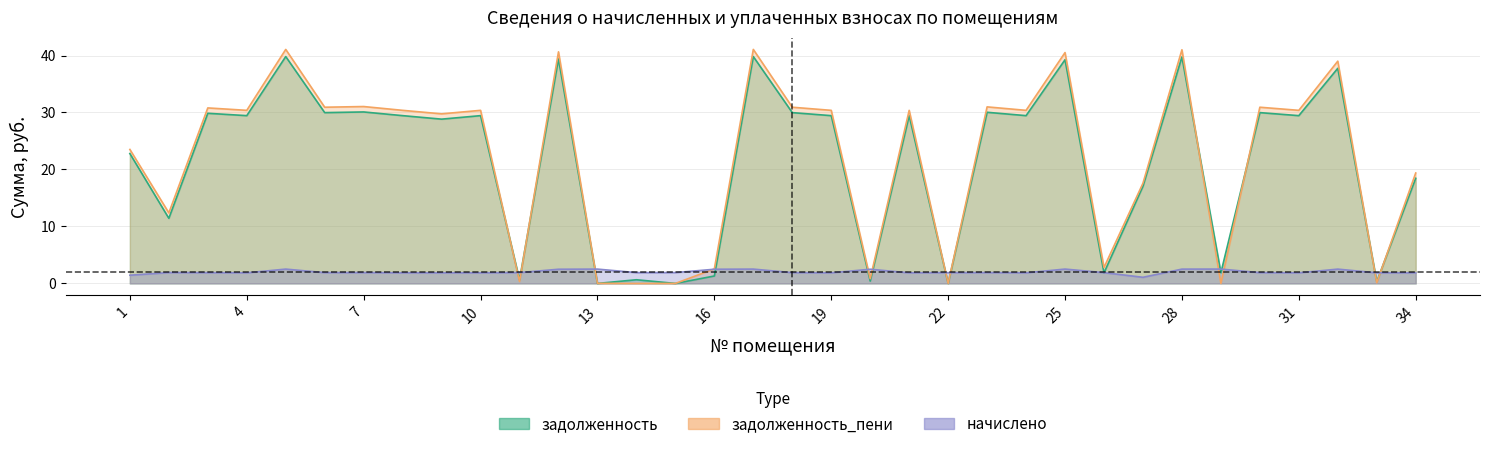

Is it true that задолженность equals 2.5 at 26?

False